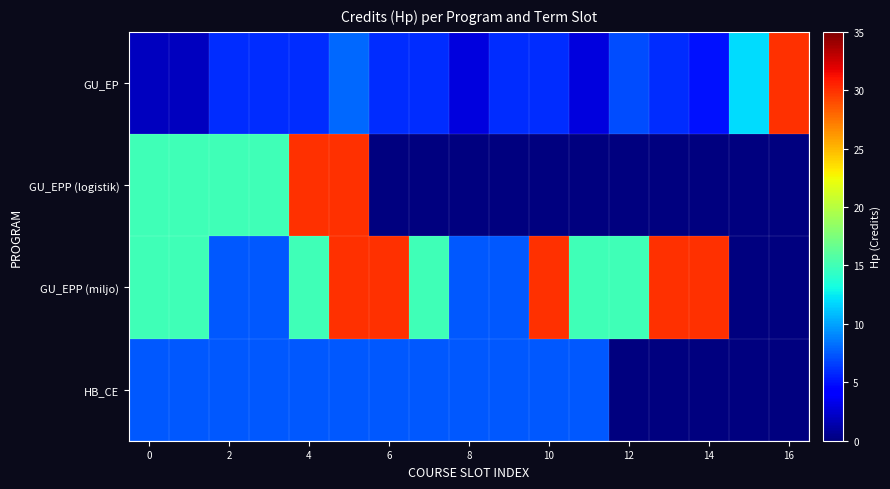

What is the greatest value displayed?

30.0